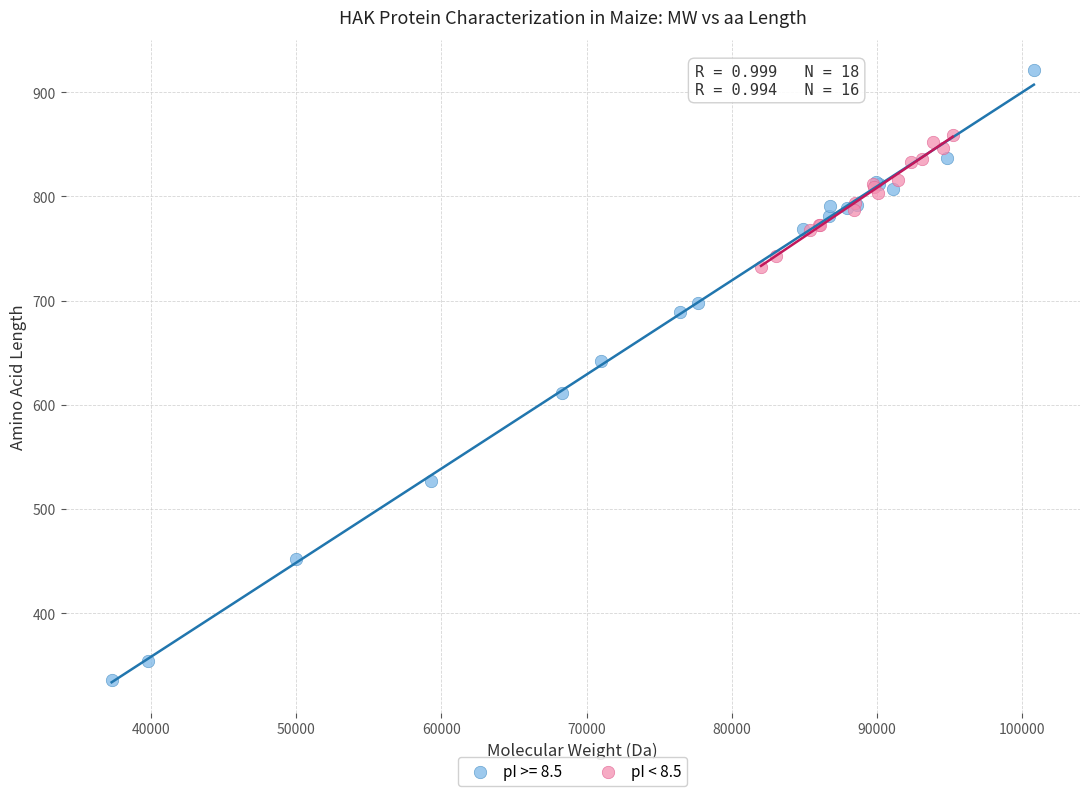

Which series contains the highest Y value?

pI >= 8.5